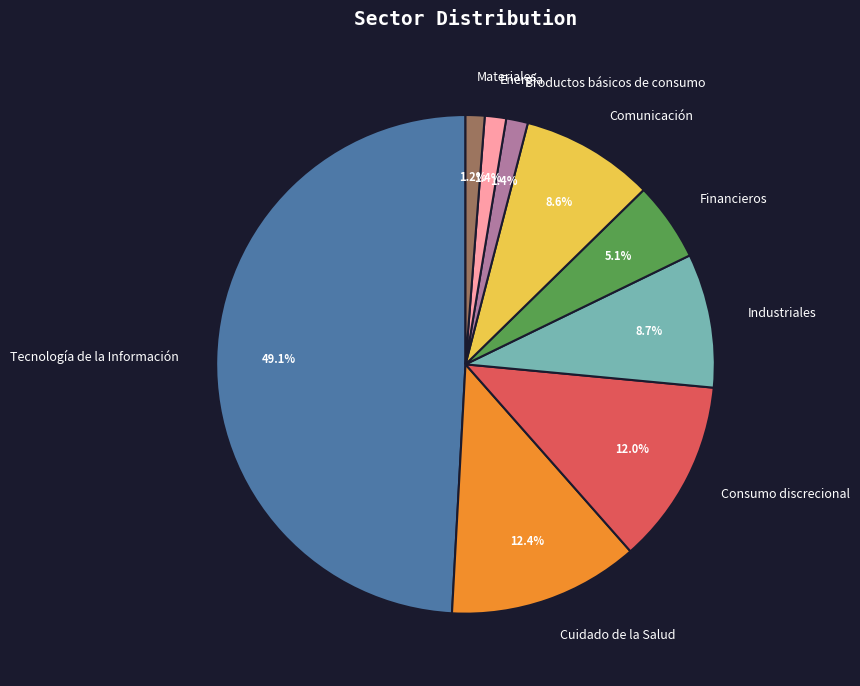

To the nearest percent, what percentage of the pie is Tecnología de la Información?

49%